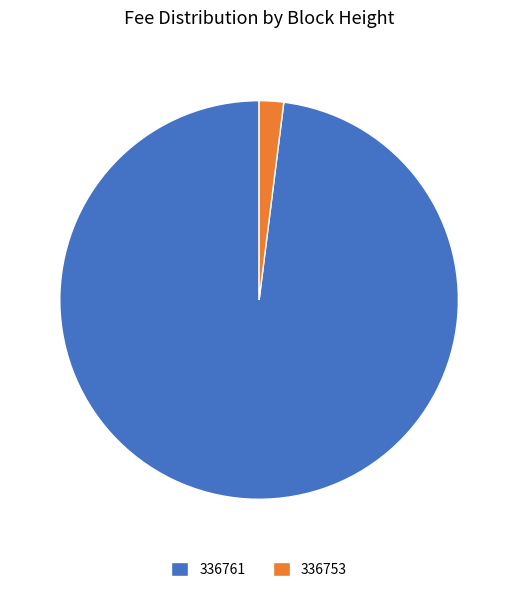

The 336753 slice represents 87% of the pie. True or false?

False